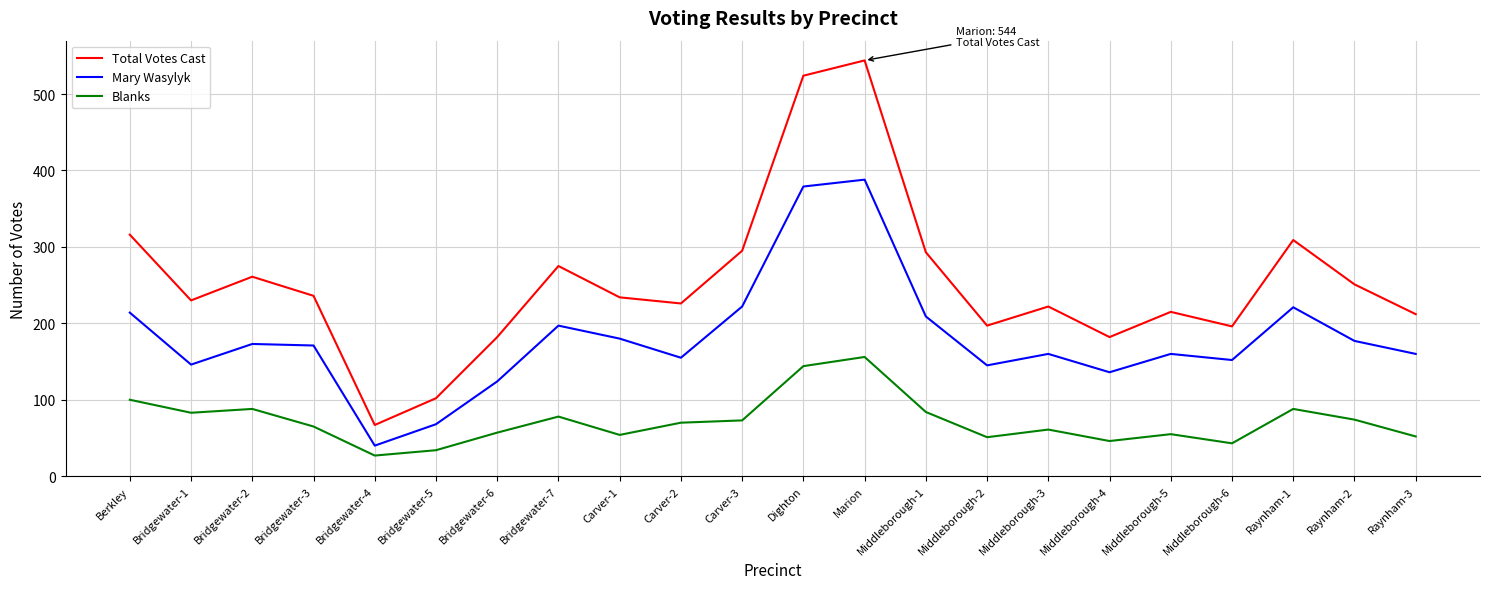

What are all the series names shown in the legend?

Total Votes Cast, Mary Wasylyk, Blanks